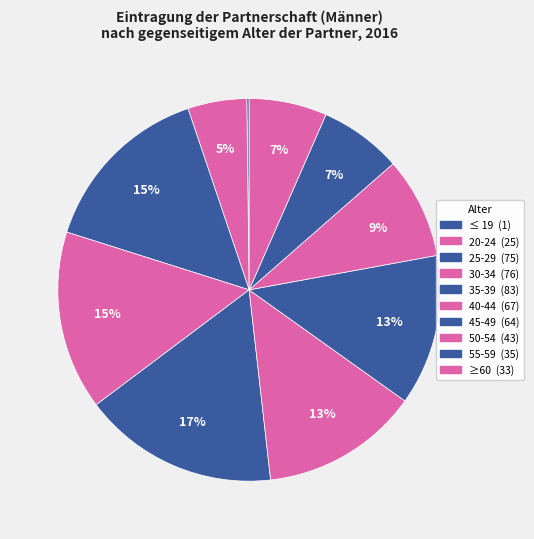

Between 55-59 and ≤ 19, which is larger?

55-59